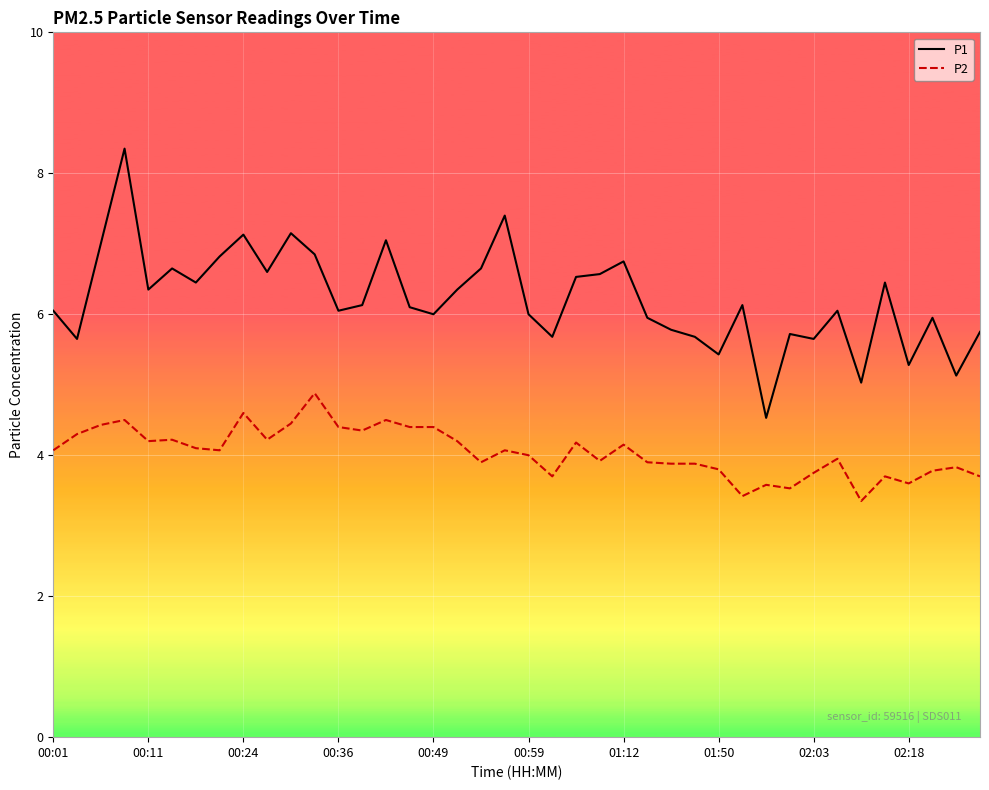

What is the minimum value shown in the chart?

3.4